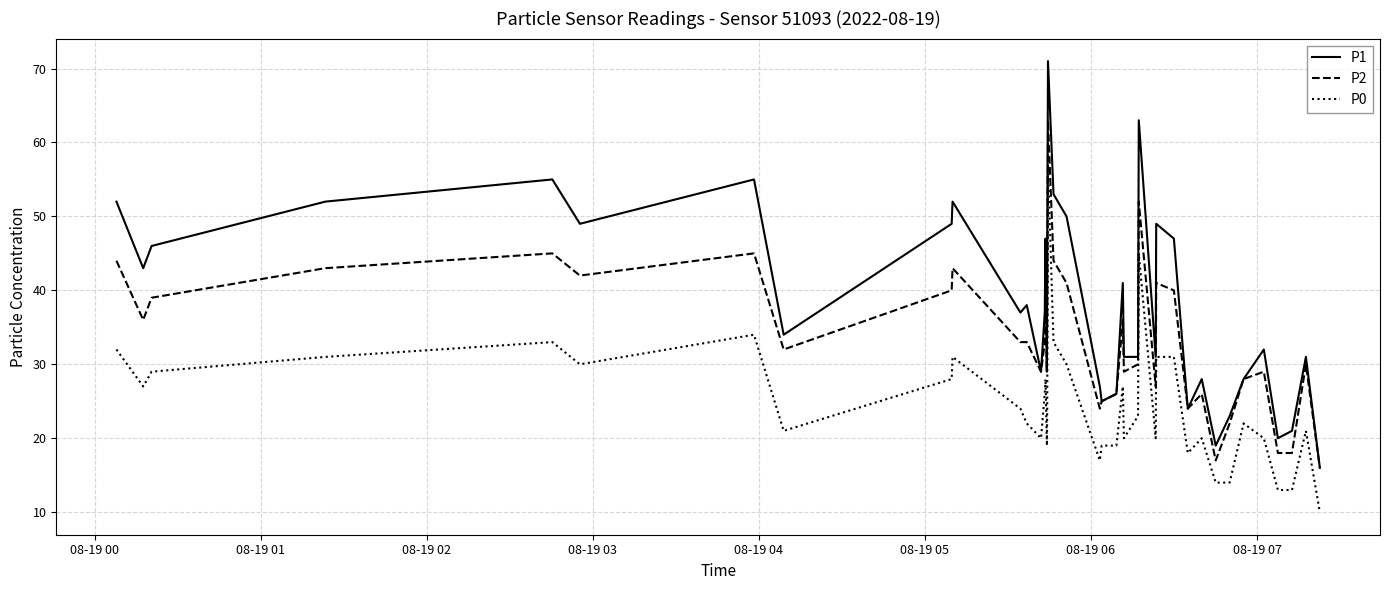

Which series has the largest total across all categories?

P1